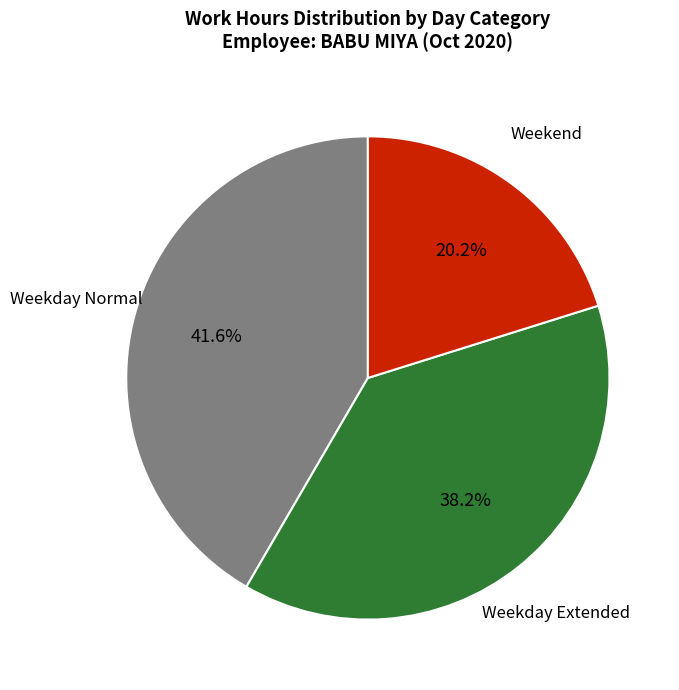

To the nearest percent, what is the difference between the largest and smallest slice percentages?

21%